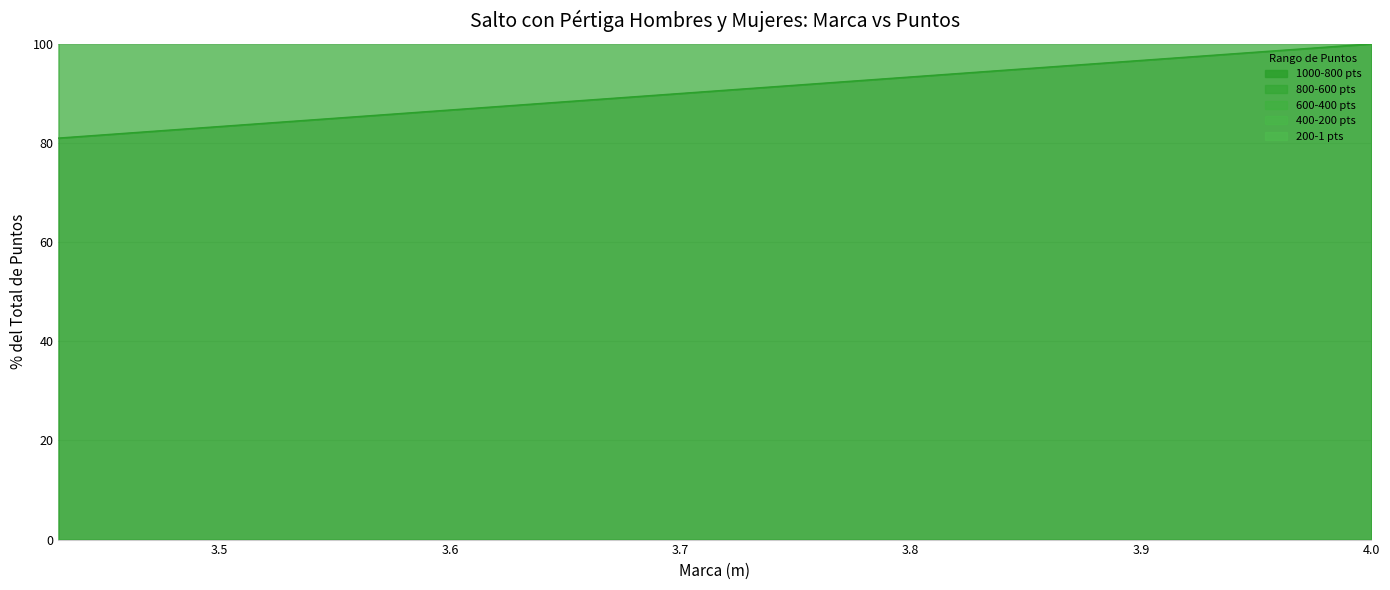

Which series has the largest total across all categories?

200-1 pts